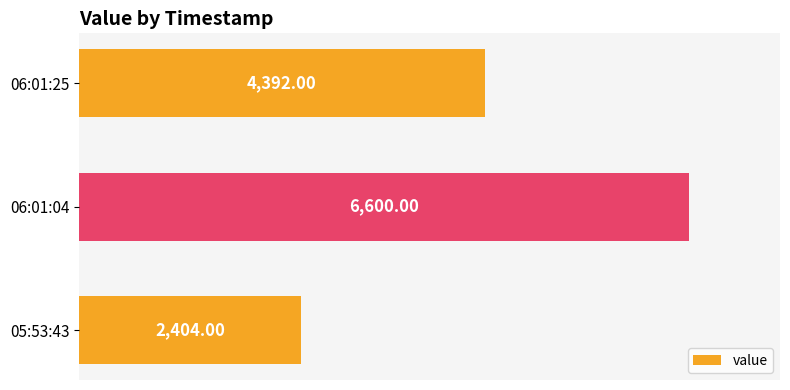

Which has a higher value, 05:53:43 or 06:01:25?

06:01:25